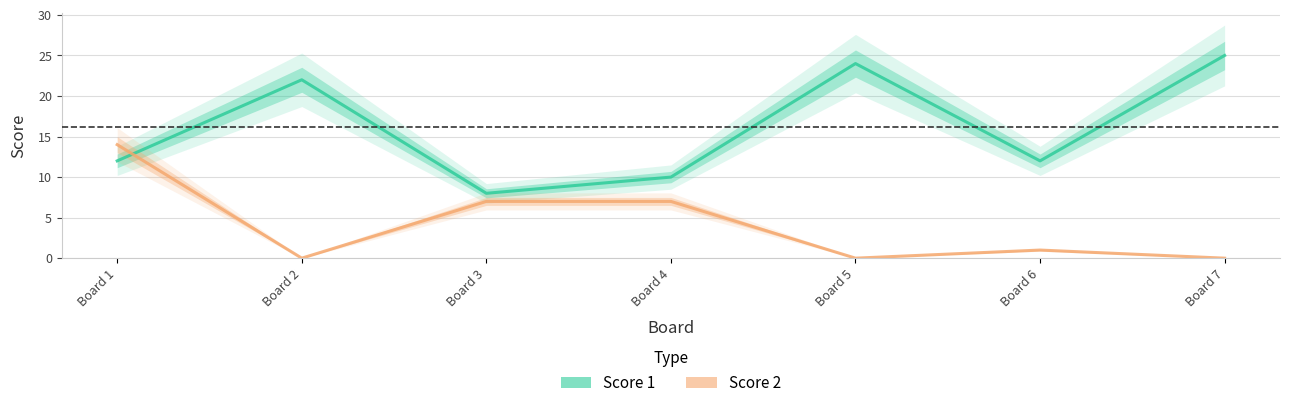

Rank the series at Board 2 from highest to lowest value.

Score 1, Score 2